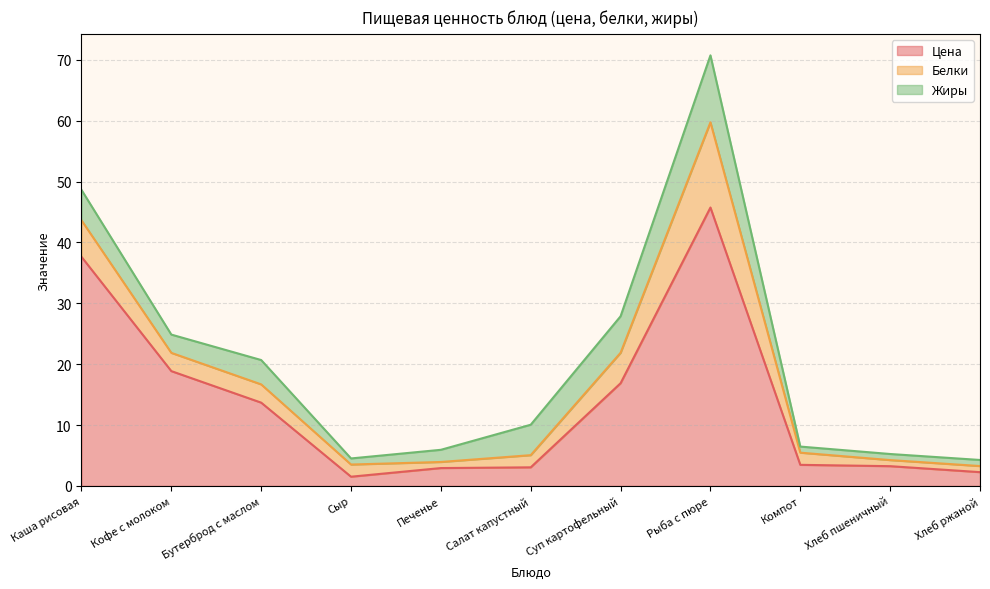

At which category is the sum across all series the highest?

Рыба с пюре